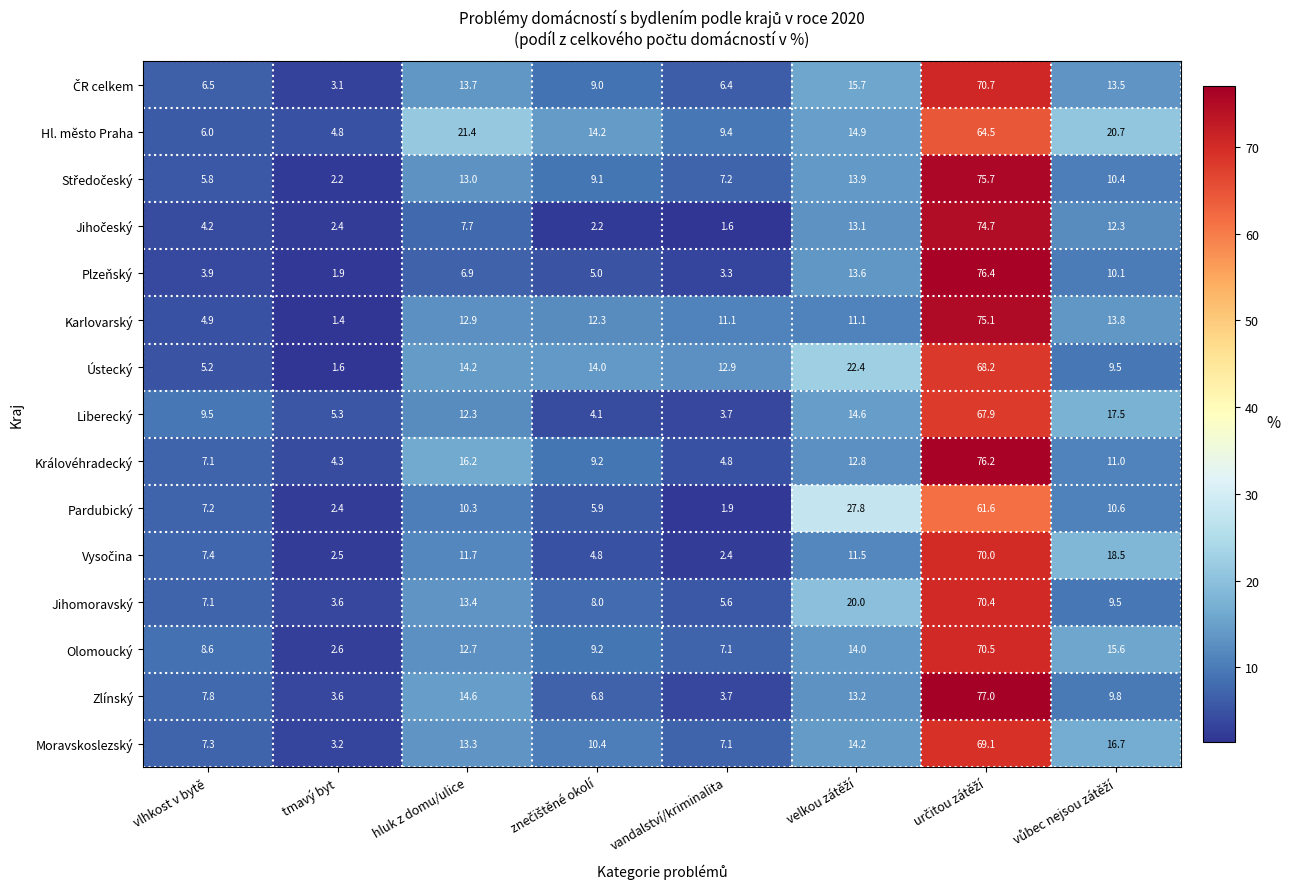

Which series has the largest total across all categories?

Hl. město Praha